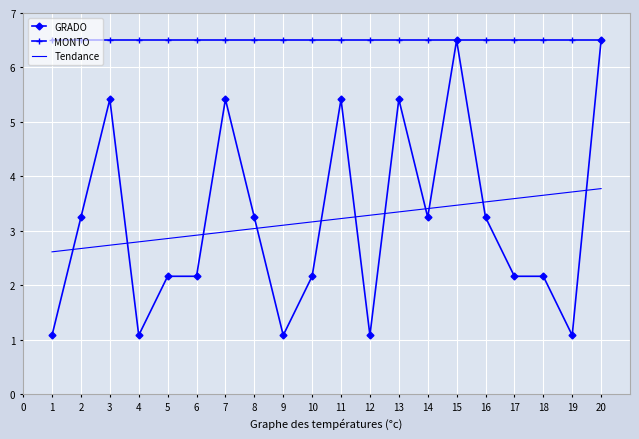

Rank the series at 18 from lowest to highest value.

GRADO, Tendance, MONTO